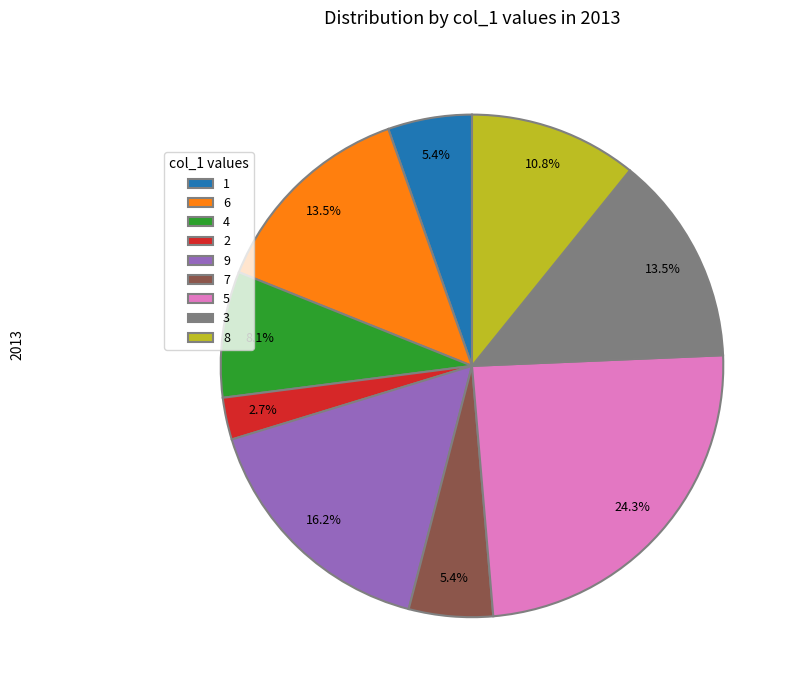

Is 4 the majority of the pie?

No